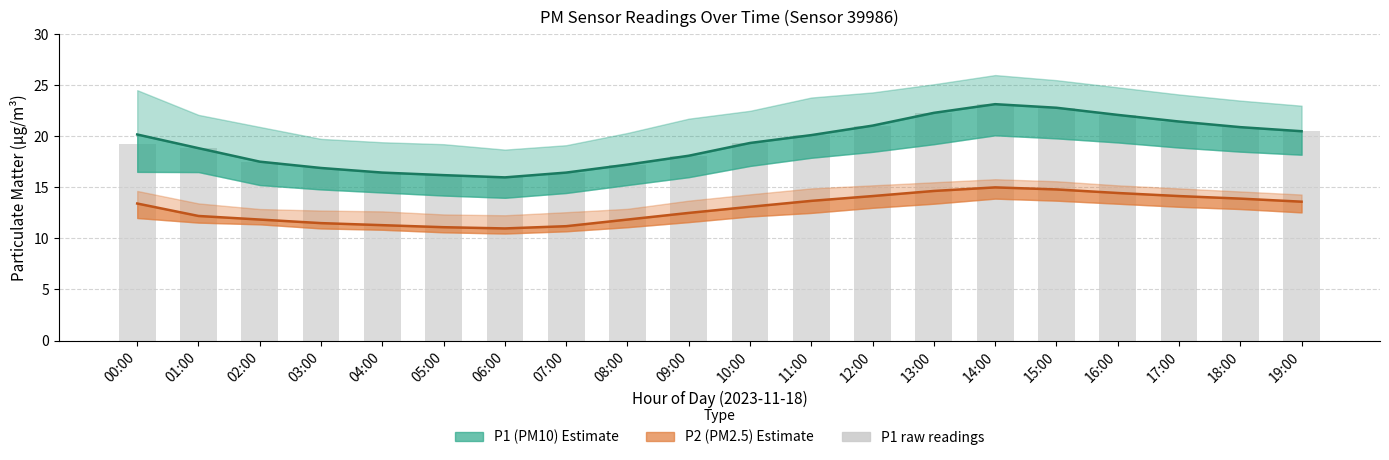

List the labels in order of P2 (PM2.5) Estimate value, smallest first.

06:00, 05:00, 07:00, 04:00, 03:00, 02:00, 08:00, 01:00, 09:00, 10:00, 00:00, 19:00, 11:00, 18:00, 12:00, 17:00, 16:00, 13:00, 15:00, 14:00